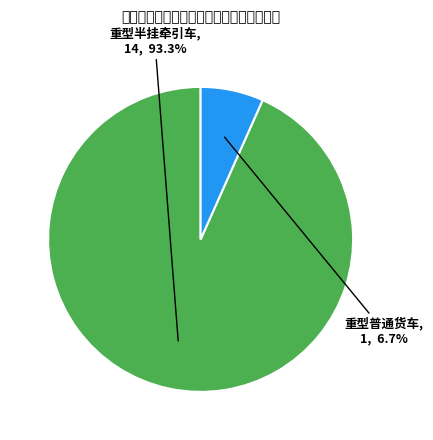

Is there a majority slice in this chart?

Yes